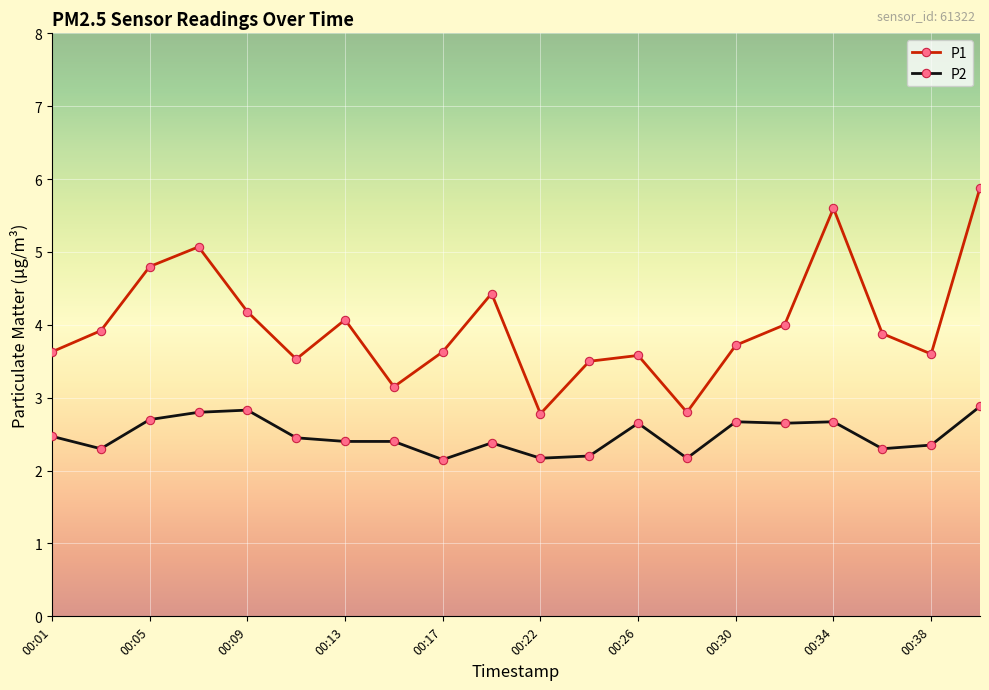

List the series in order of their overall mean, lowest first.

P2, P1